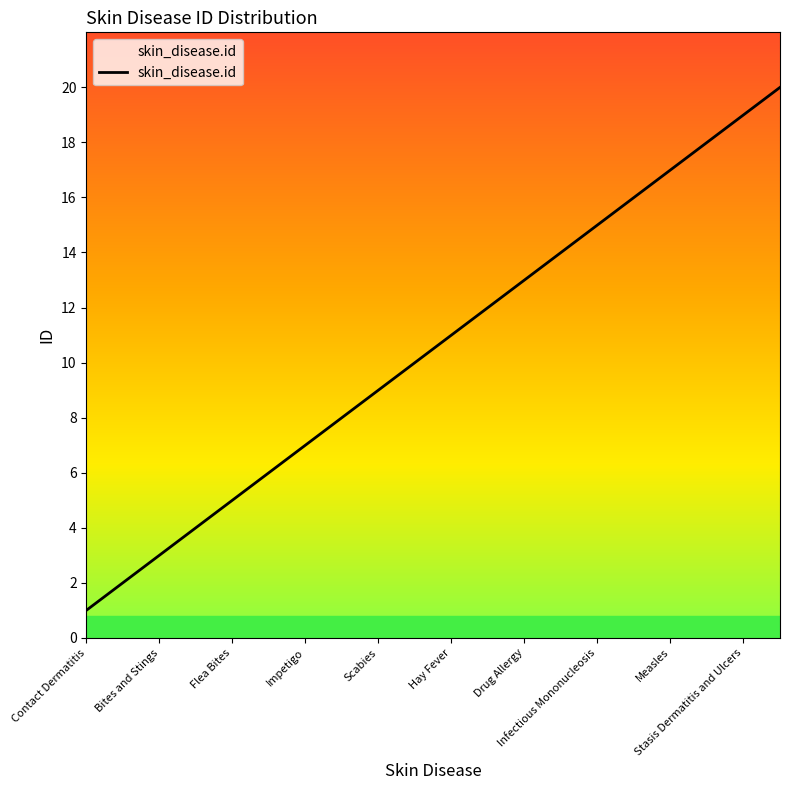

What is the difference between the maximum and minimum values?

19